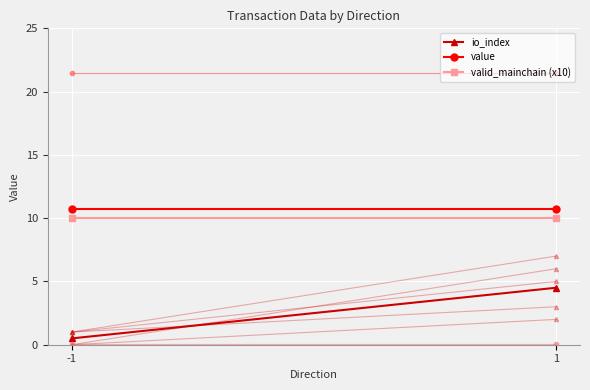

At how many categories does at least one series exceed 9?

2